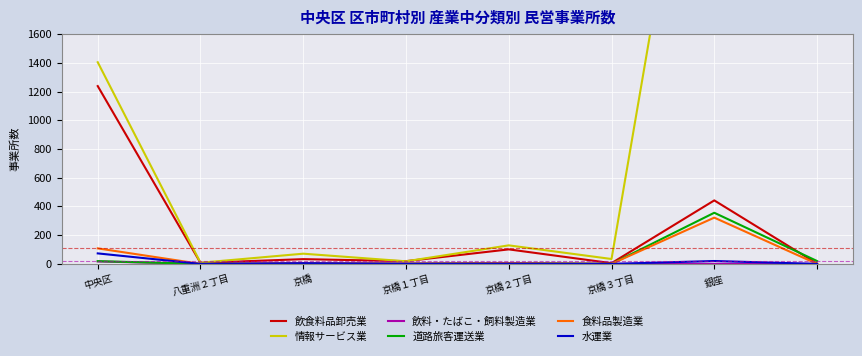

What are all the series names shown in the legend?

飲食料品卸売業, 情報サービス業, 飲料・たばこ・飼料製造業, 道路旅客運送業, 食料品製造業, 水運業